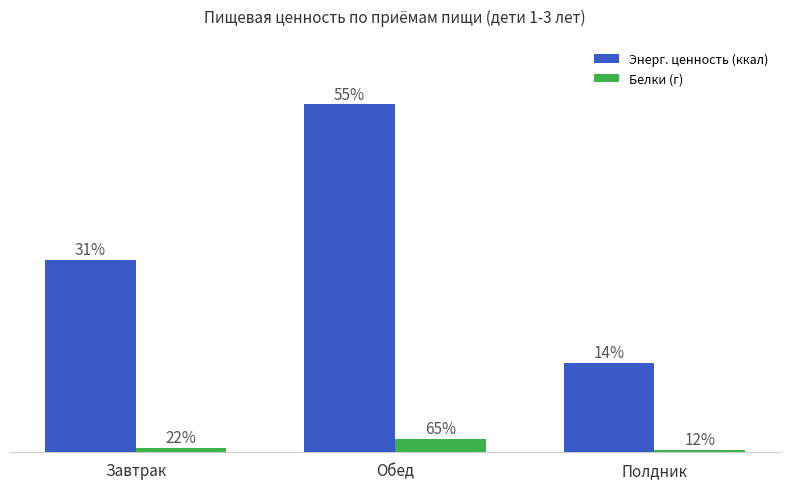

Are the bars grouped side by side (vs. stacked)?

Yes